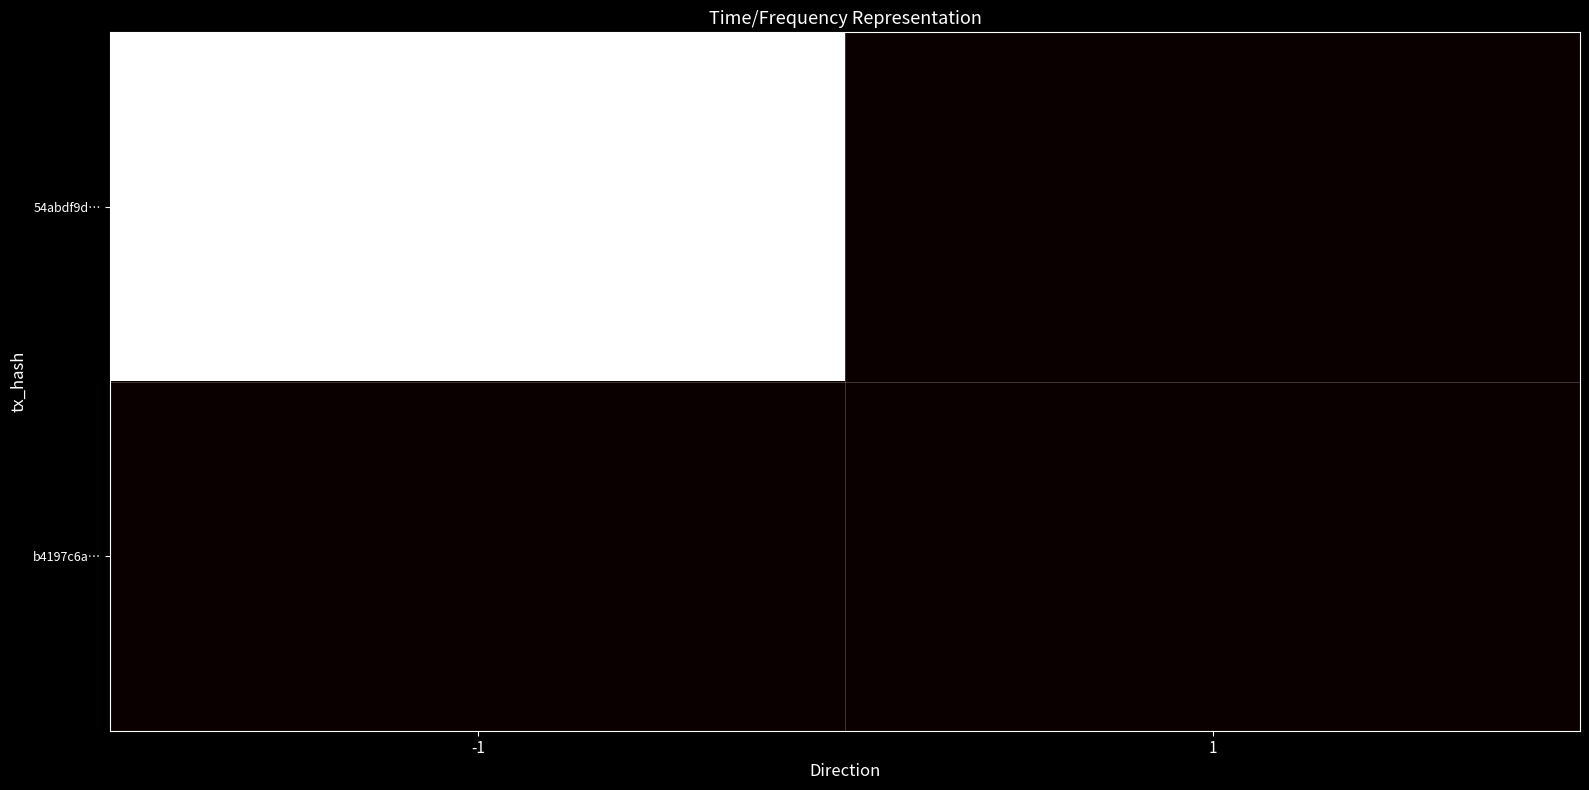

List the series in order of their peak value, lowest first.

b4197c6a…, 54abdf9d…